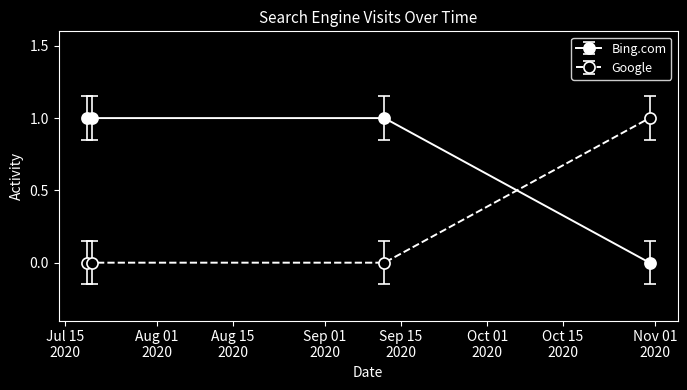

What is the difference between the second highest and minimum values in the Bing.com series?

1